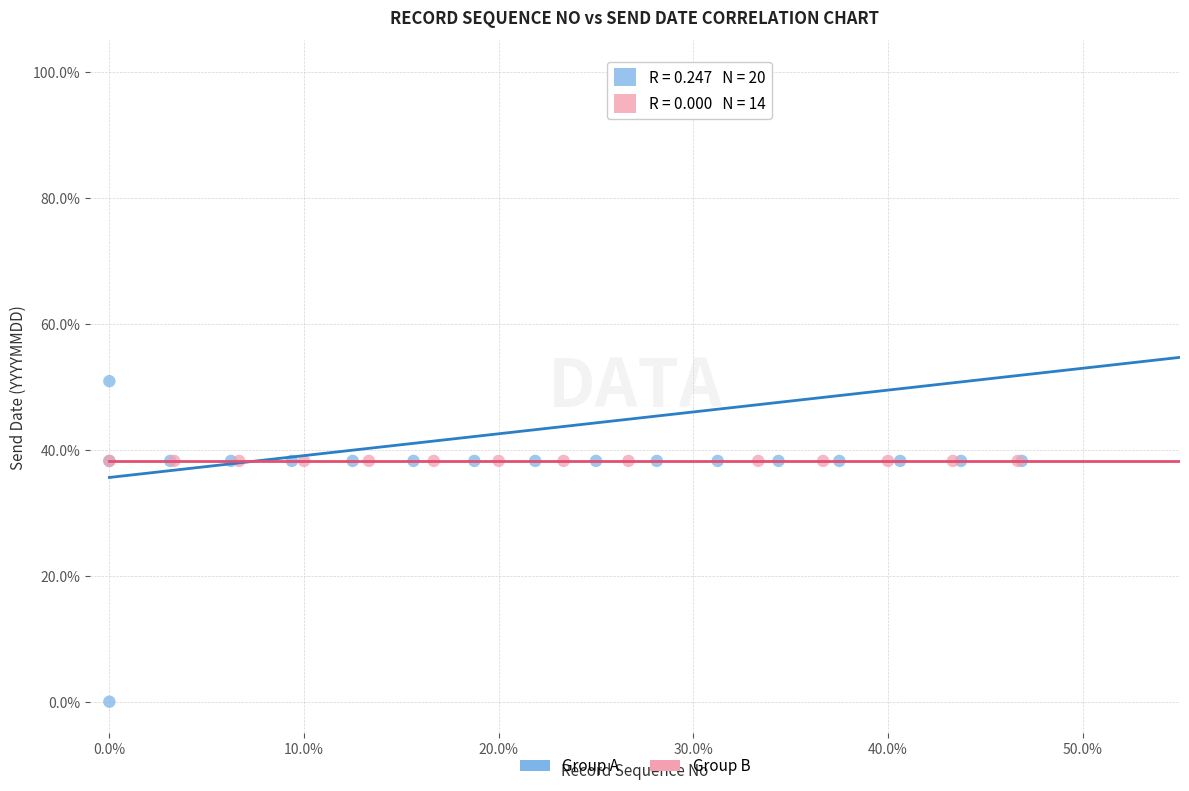

Which series contains the highest Y value?

Group A